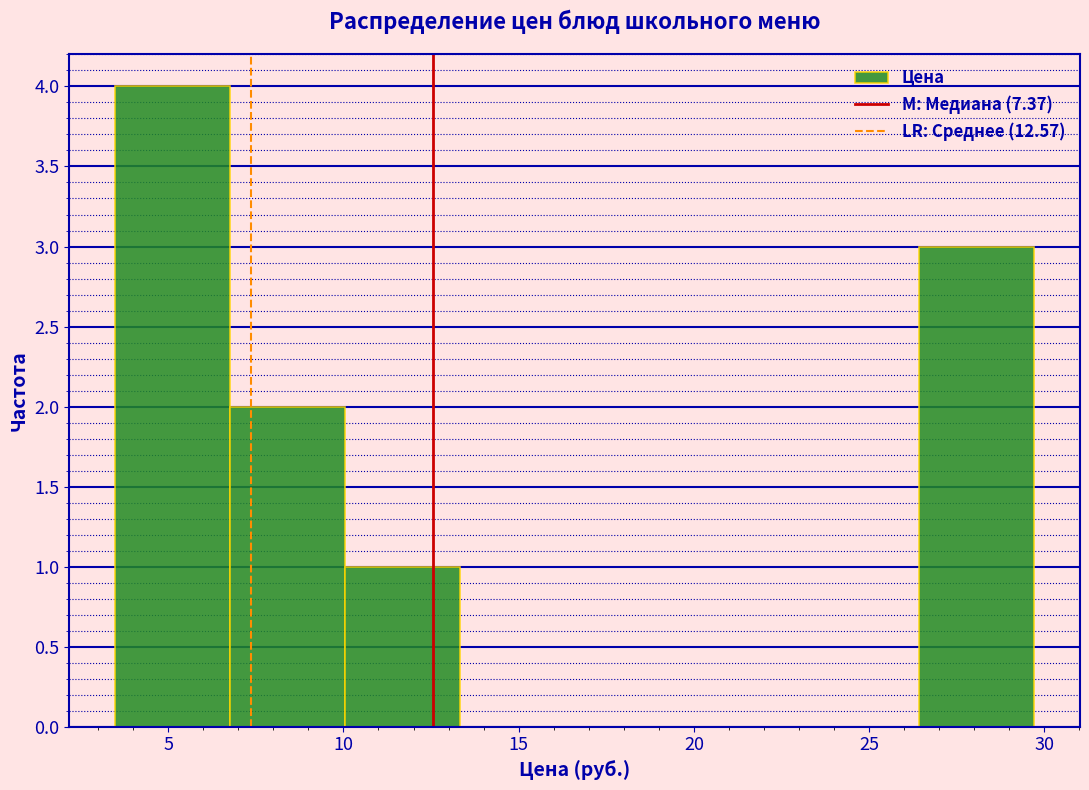

What is the height of the bar covering 7.0 to 10.0 on the x-axis? Neither the bar edges nor the heights are printed on the chart, so give them approximately, as read against the axes.

2